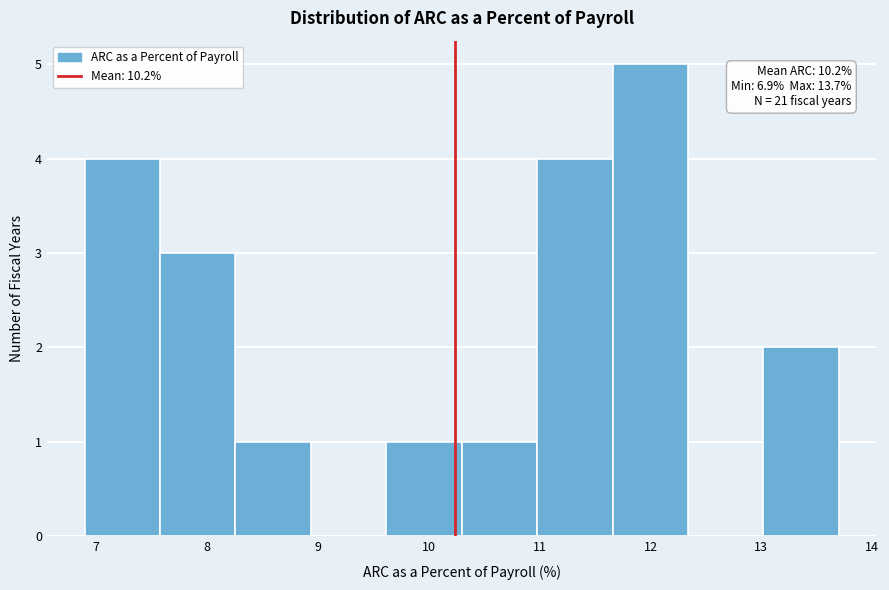

Which range on the x-axis has the tallest bar?

11.7 to 12.3